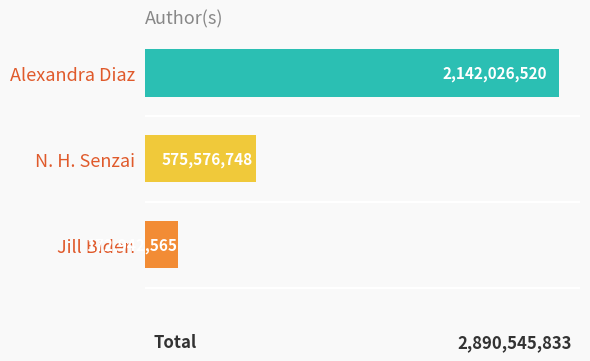

What is the smallest value displayed?

172942565